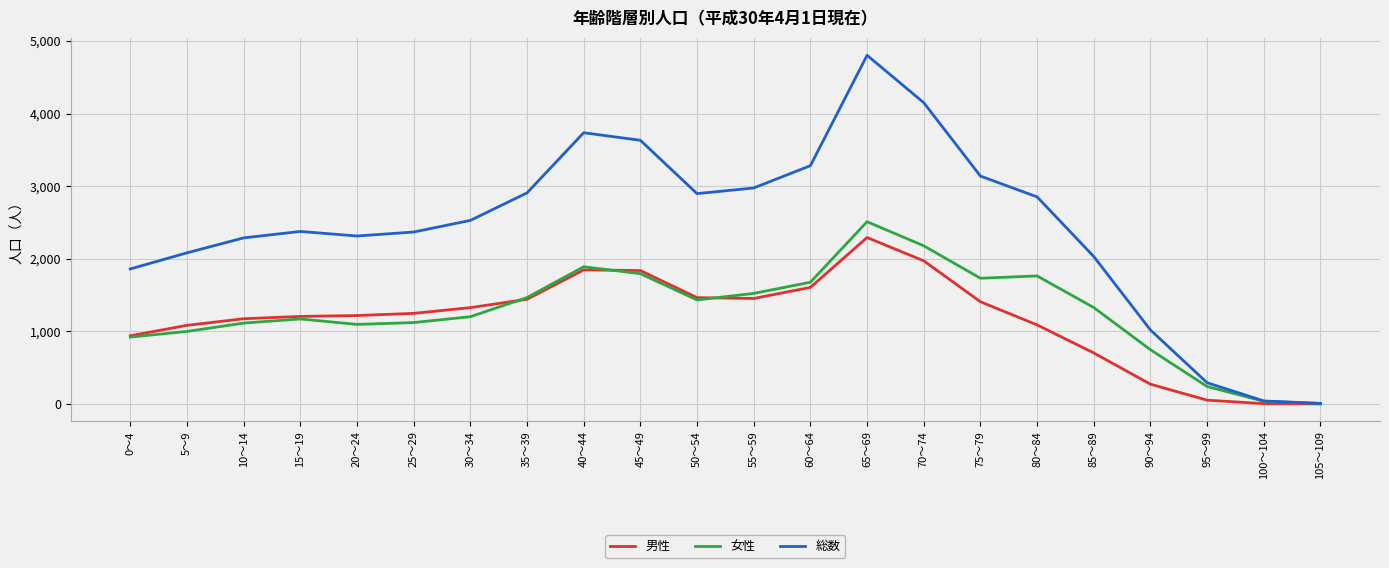

Which category has the highest value in the 女性 series?

65～69